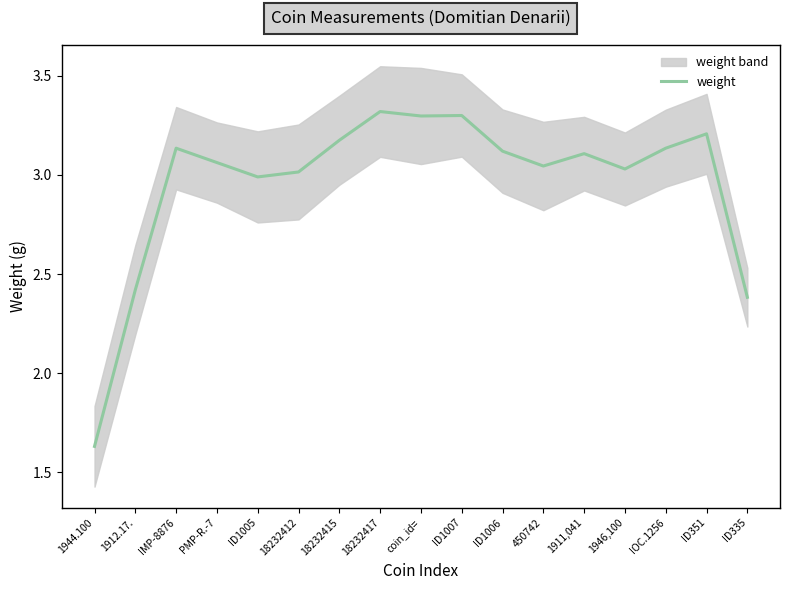

What is the difference between the values at ID1006 and ID335?

0.7